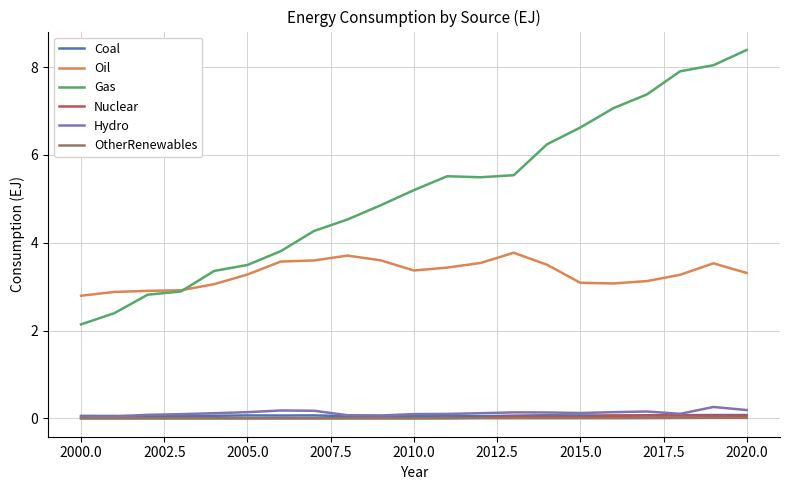

True or false: Oil and Coal intersect in this chart.

False